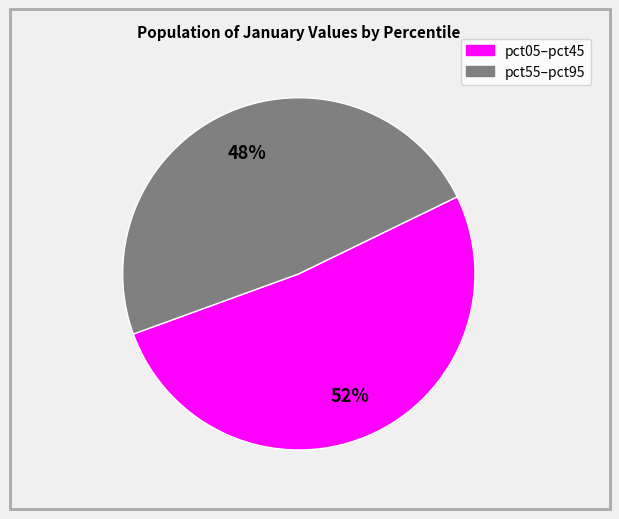

Does any single category account for the majority?

Yes